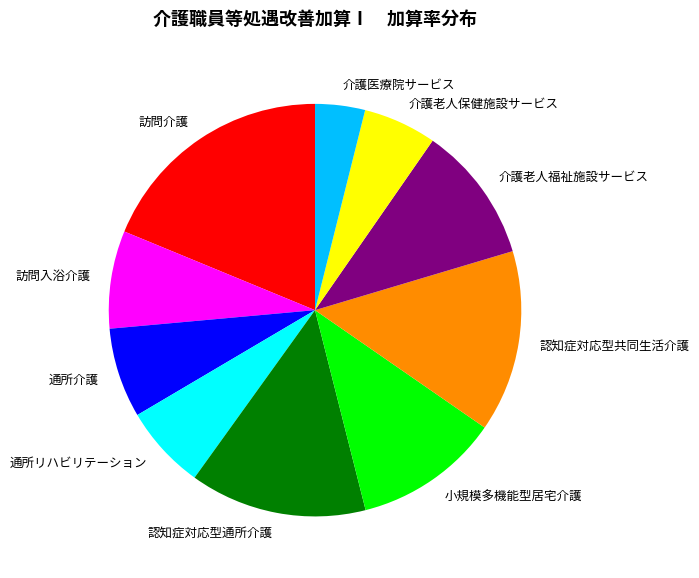

Do 訪問入浴介護 and 認知症対応型通所介護 together represent more than half of the pie?

No